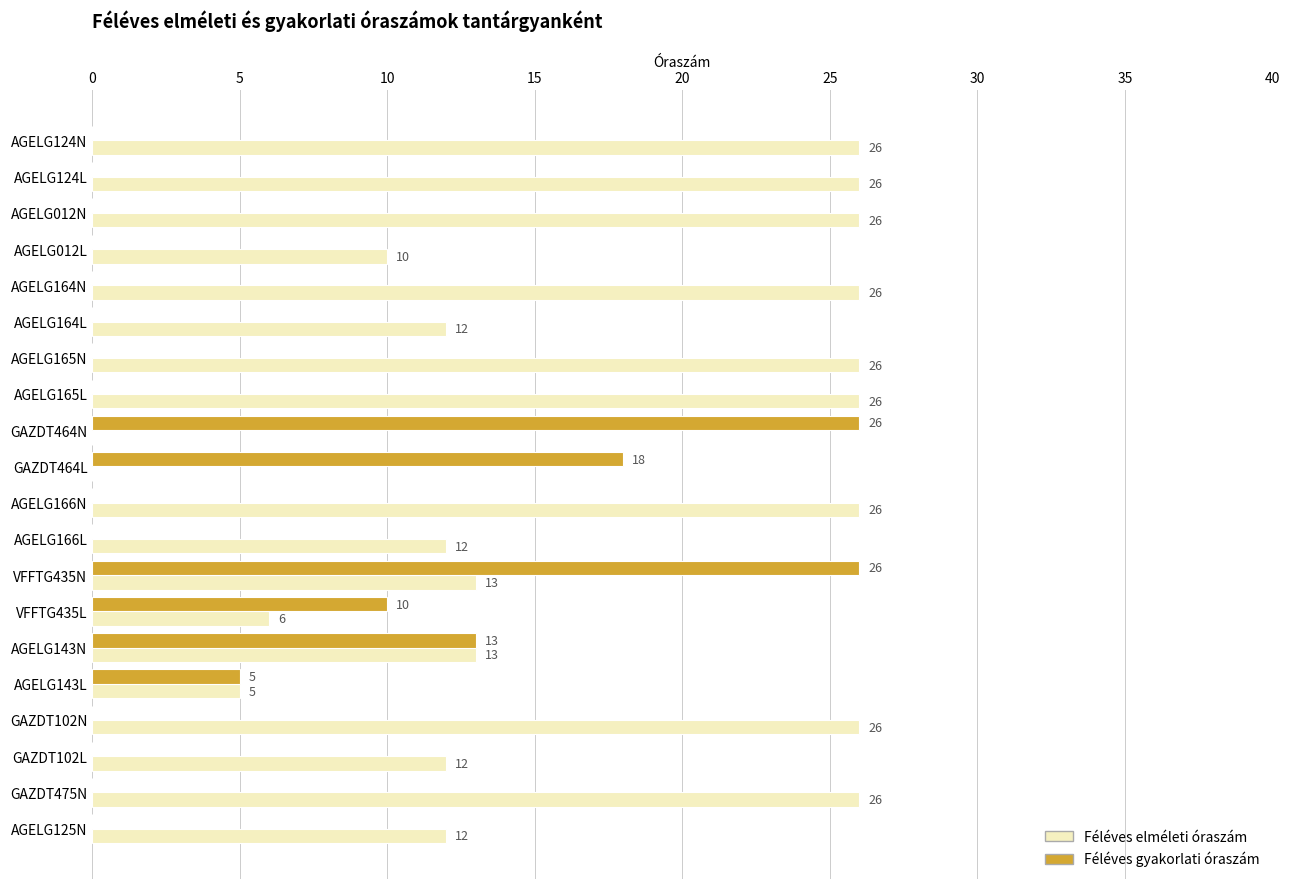

What is the maximum value shown in the chart?

26